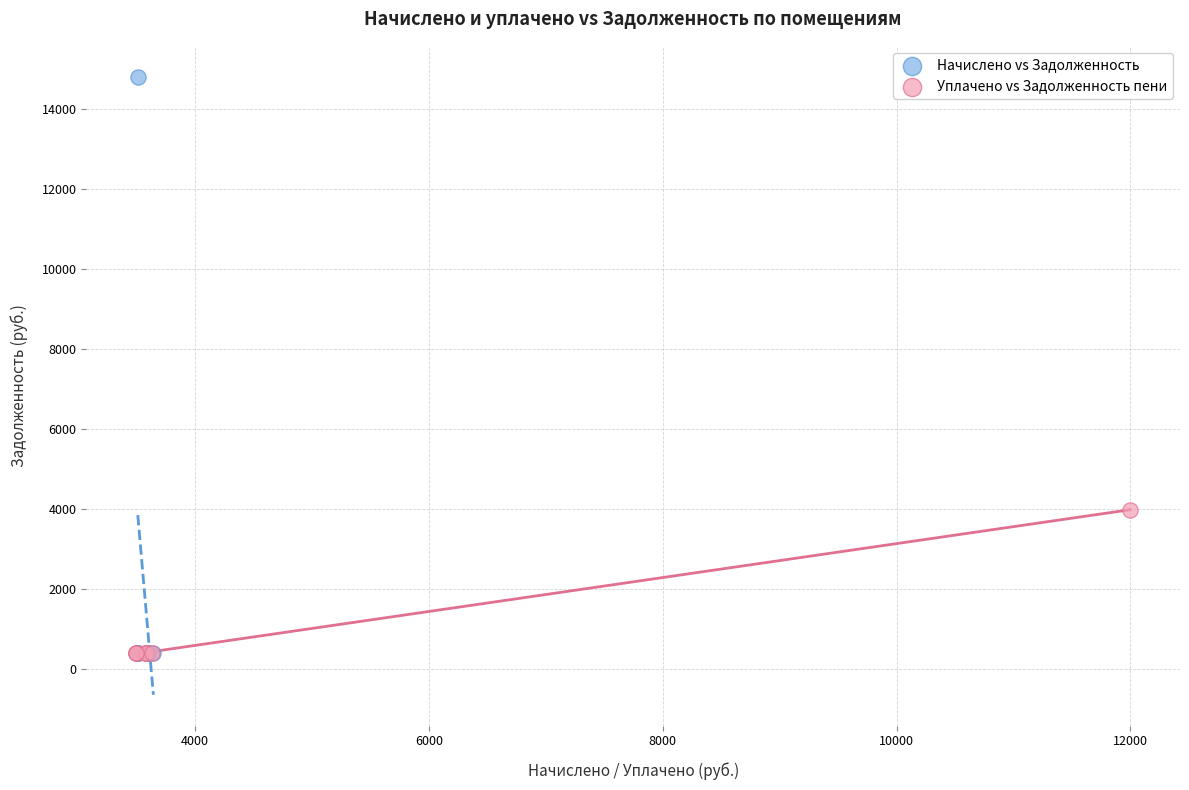

Which series has the widest spread of Y values?

Начислено vs Задолженность